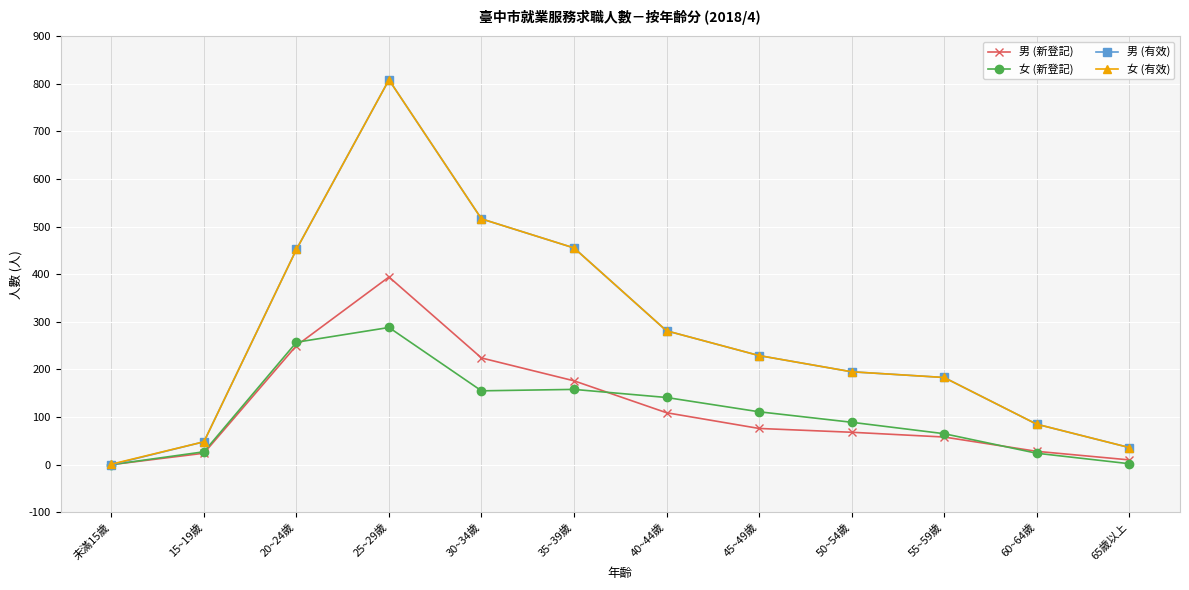

What position from the right is 60~64歲?

2